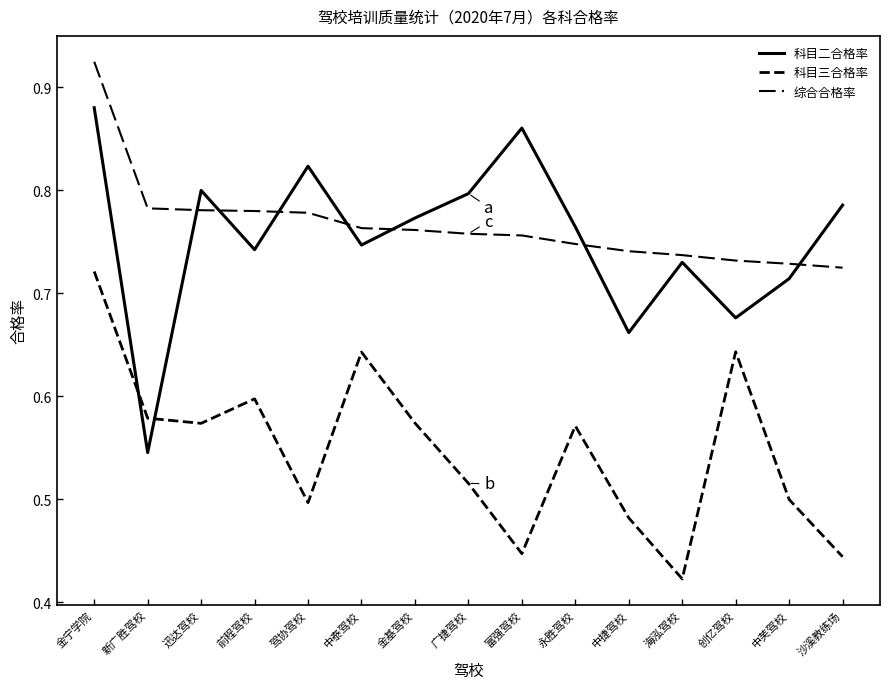

Which series ends up on top after the final intersection of 科目二合格率 and 综合合格率?

科目二合格率